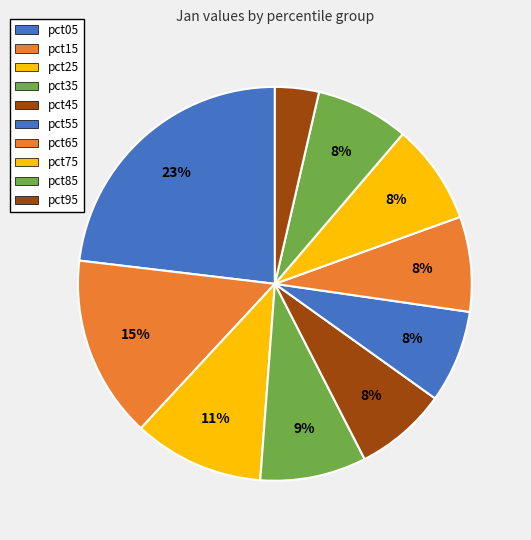

What percentage is the pct25 slice, to the nearest percent?

11%